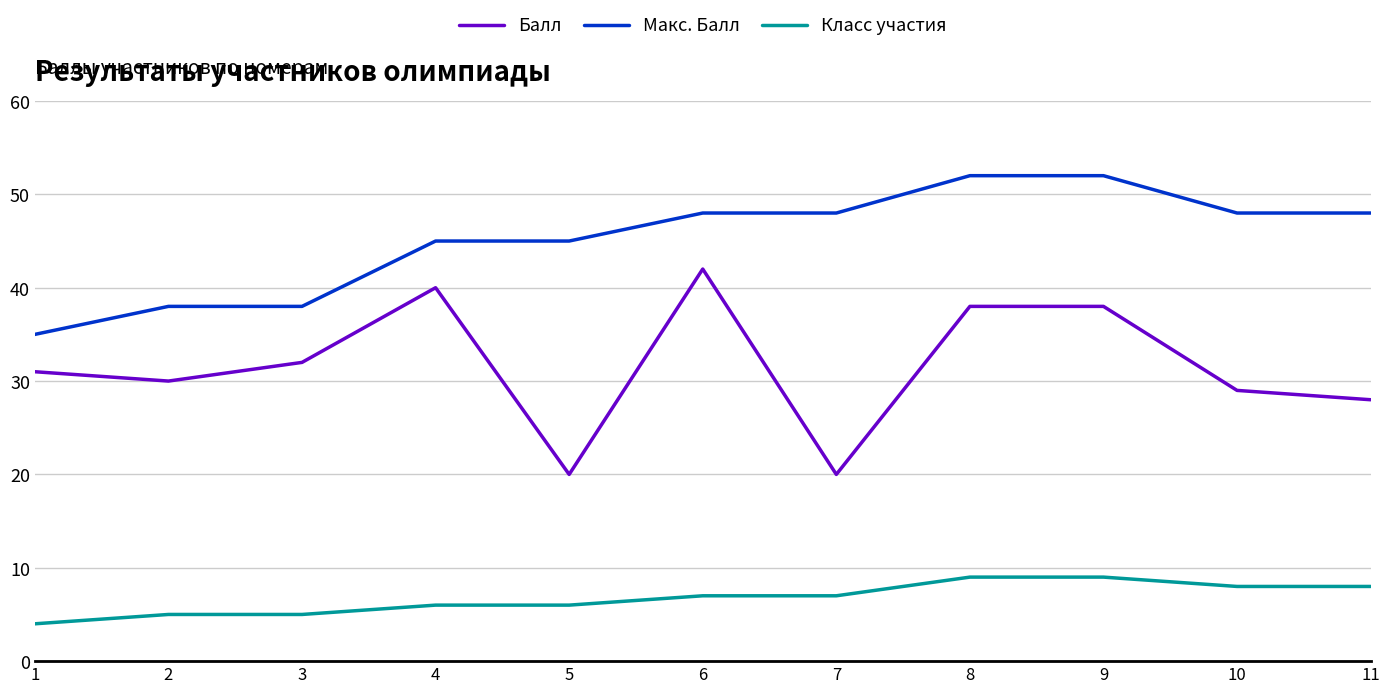

Which category has the lowest value in the Макс. Балл series?

1